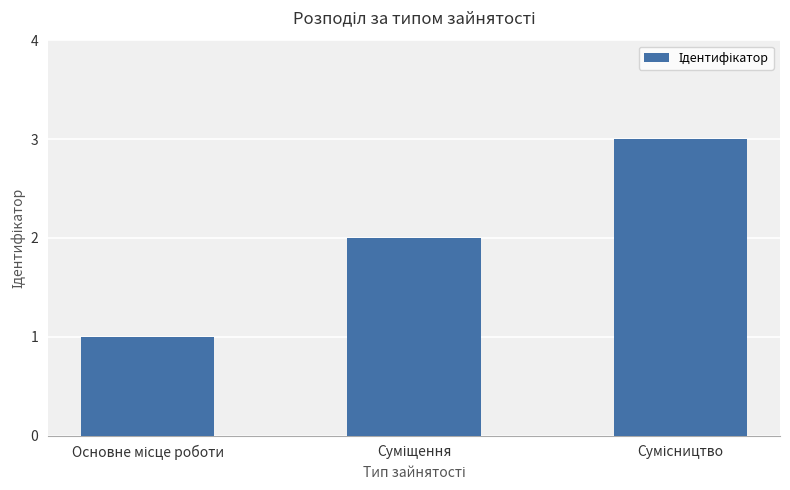

Does the chart contain stacked bars?

No